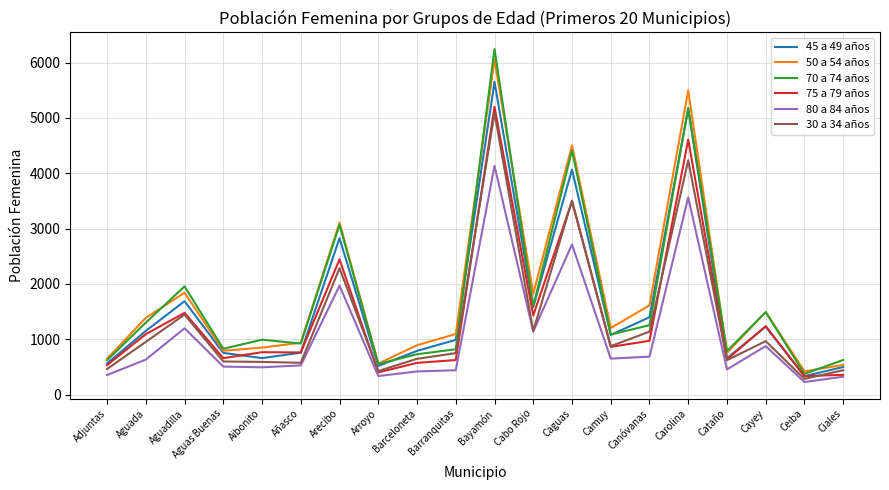

What is the difference between the 75 a 79 años values at Bayamón and Aguas Buenas?

4542